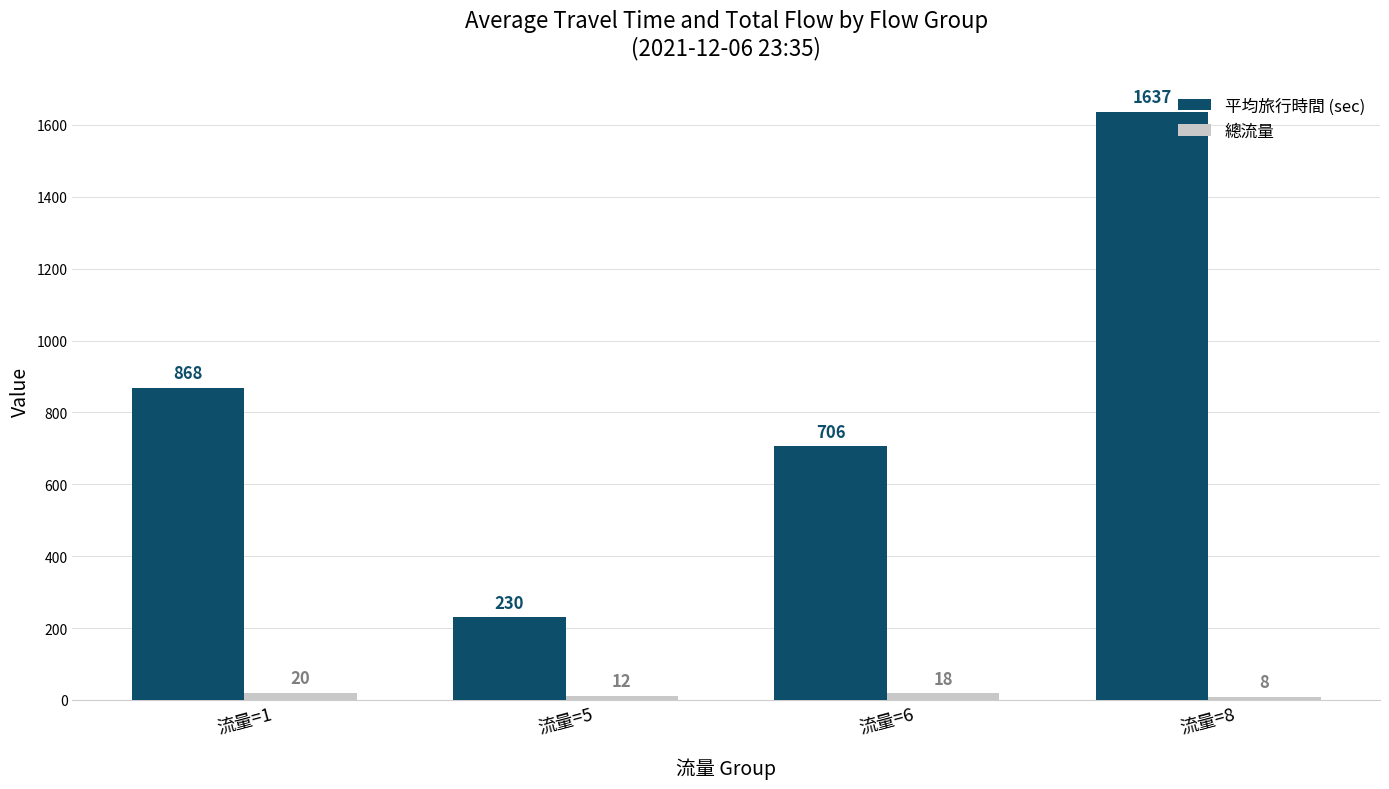

Which series has the widest spread of values?

平均旅行時間 (sec)